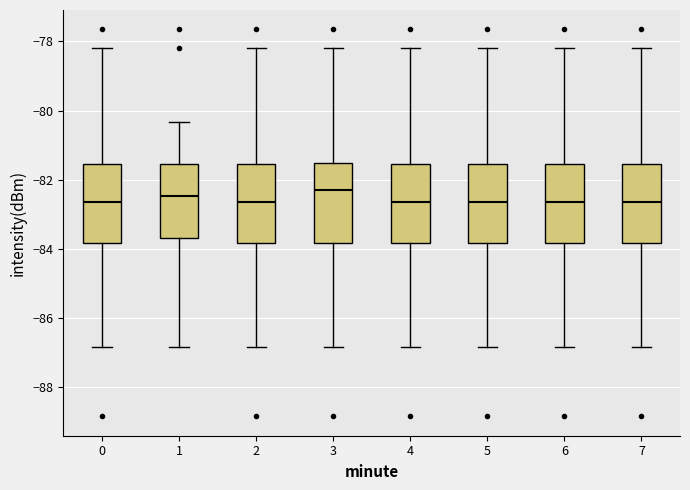

Reading left to right, transcribe this box plot: for each box, give where its median line is, the range the box spans, and where its two whiskers end, as read against the y-axis. The values are not printed on the chart, so give them approximately, as read against the axis.

0: median -82.6, box -83.8 to -81.6, whiskers -86.8 to -78.2
1: median -82.4, box -83.6 to -81.6, whiskers -86.8 to -80.4
2: median -82.6, box -83.8 to -81.6, whiskers -86.8 to -78.2
3: median -82.2, box -83.8 to -81.6, whiskers -86.8 to -78.2
4: median -82.6, box -83.8 to -81.6, whiskers -86.8 to -78.2
5: median -82.6, box -83.8 to -81.6, whiskers -86.8 to -78.2
6: median -82.6, box -83.8 to -81.6, whiskers -86.8 to -78.2
7: median -82.6, box -83.8 to -81.6, whiskers -86.8 to -78.2